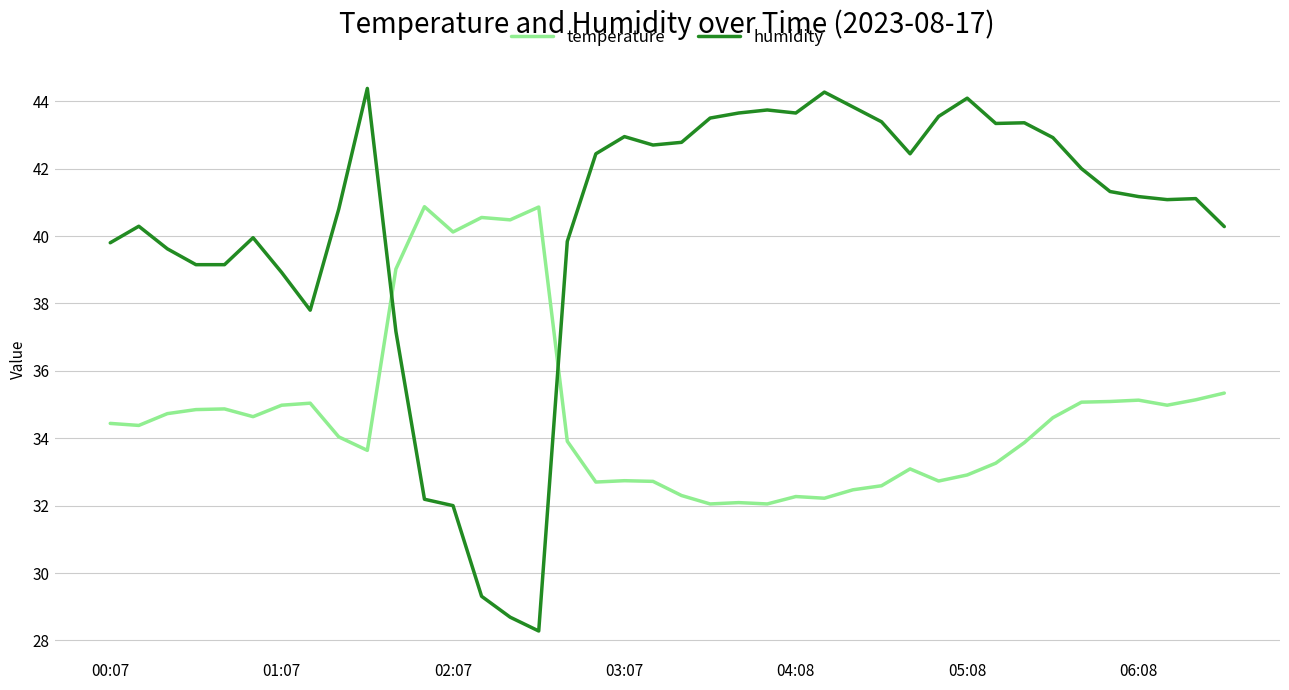

What is the difference between the maximum and second lowest values in the temperature series?

8.8